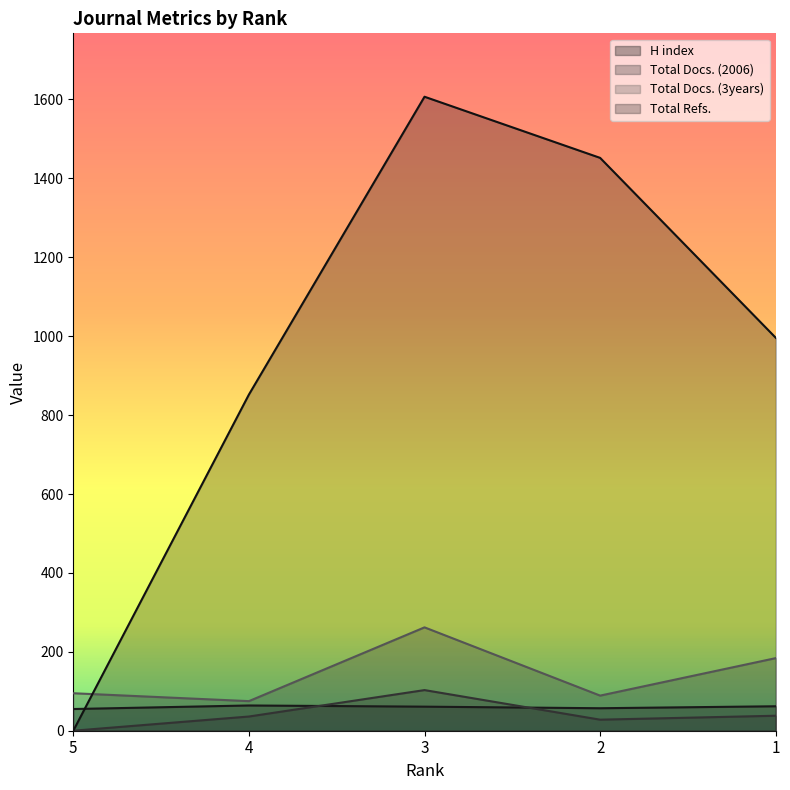

What is the spread (max minus min) of values at 5?

95